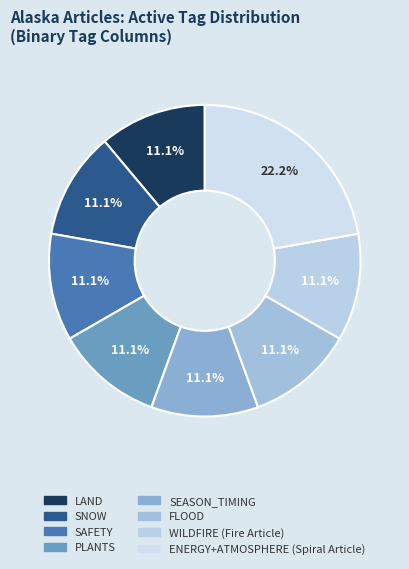

How many slices are in this pie chart?

8